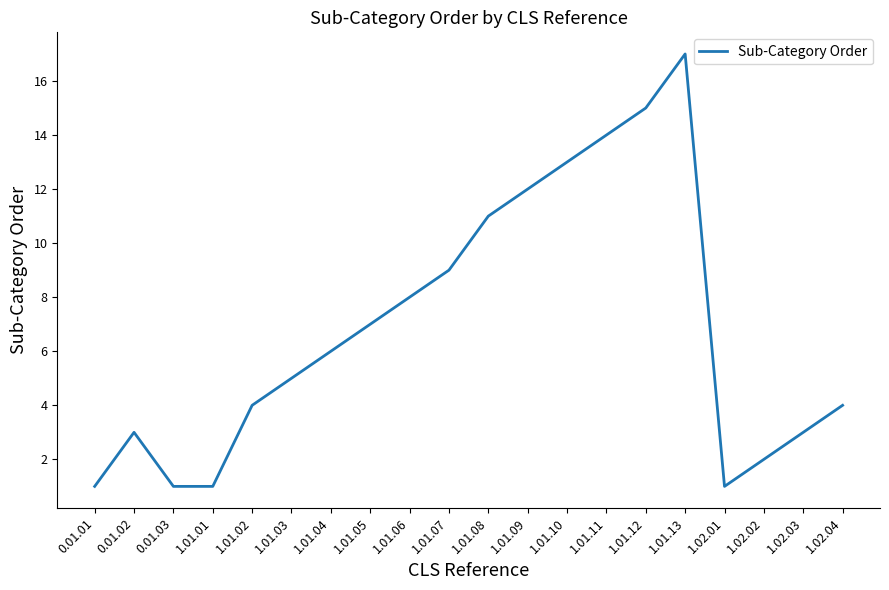

What is the difference between the maximum and minimum values?

16